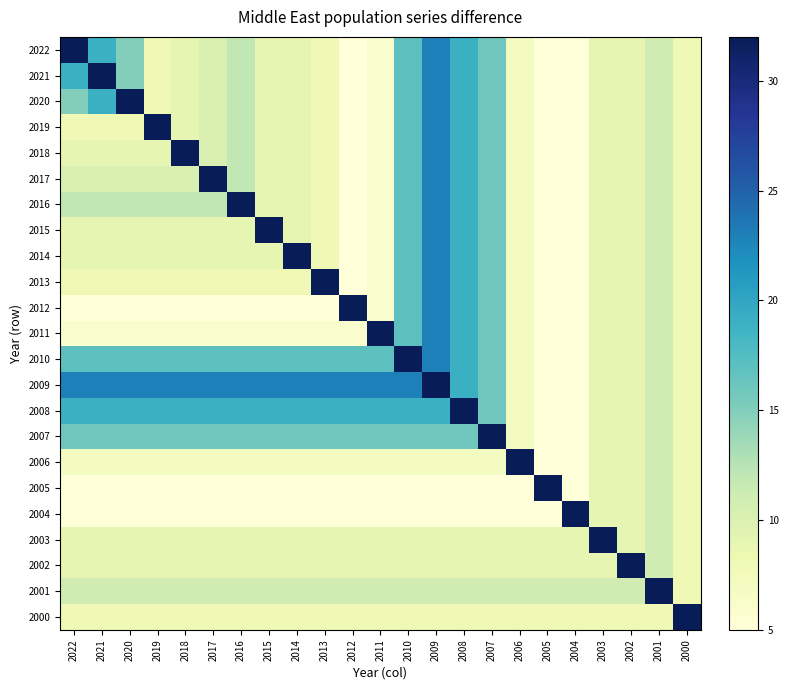

At 2021, list the series in order from largest to smallest.

2021, 2009, 2022, 2020, 2008, 2010, 2007, 2016, 2001, 2017, 2018, 2015, 2014, 2003, 2002, 2019, 2013, 2000, 2006, 2011, 2012, 2005, 2004